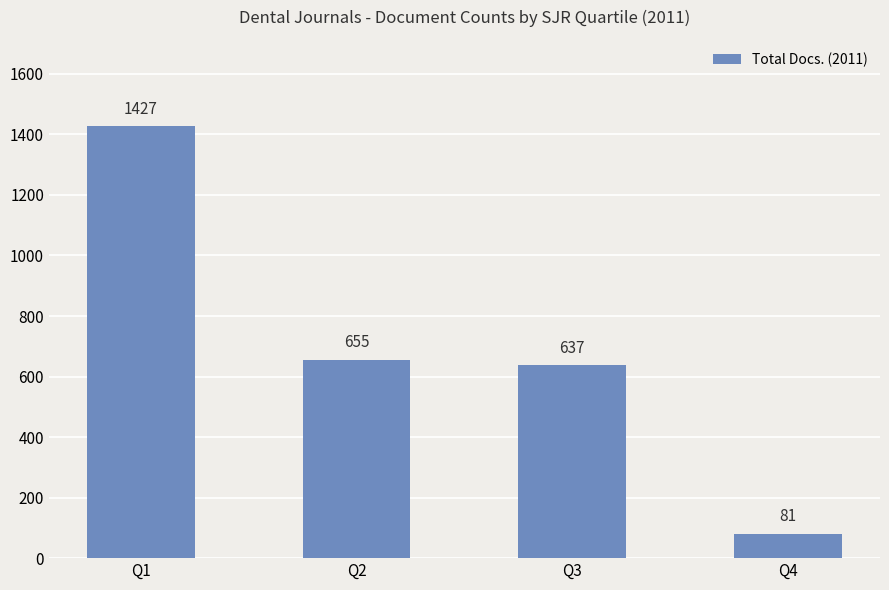

Are the bars horizontal?

No